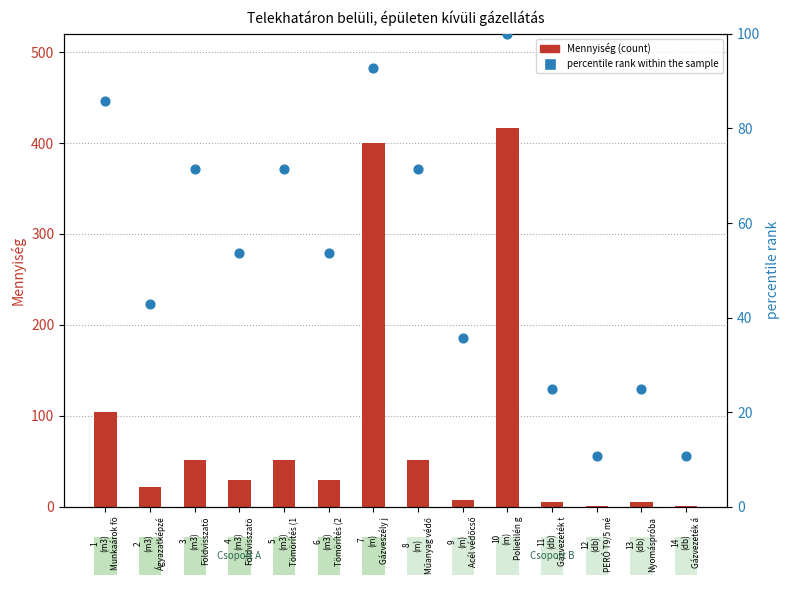

Which series has the largest total across all categories?

Mennyiség (count)